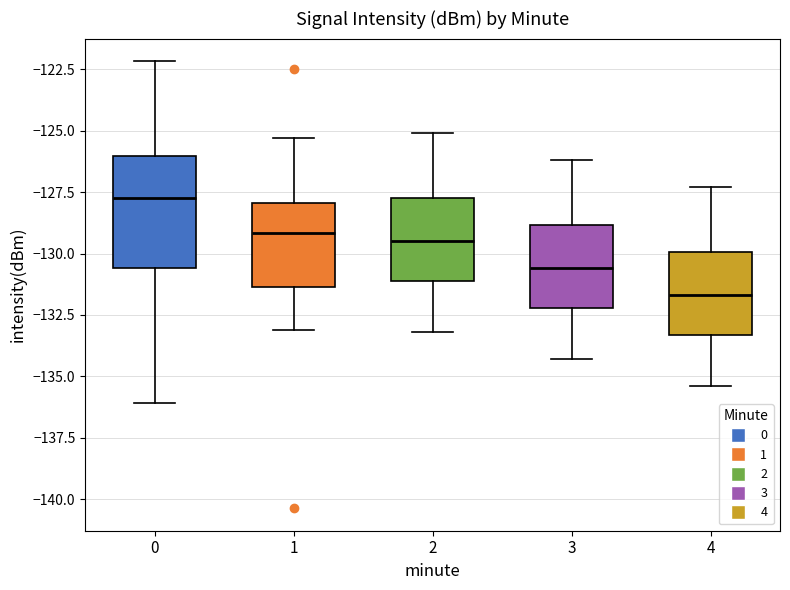

Where does the upper whisker of the box at x = 4 end on the y-axis? The values are not printed on the chart, so give them approximately, as read against the axis.

-127.5